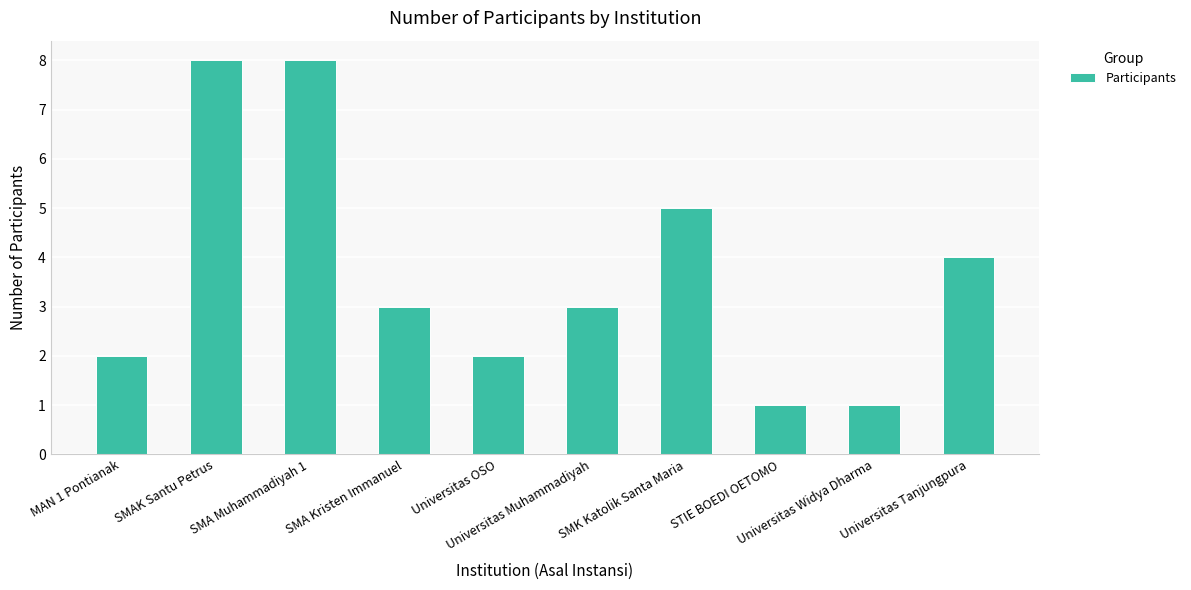

What is the difference between the maximum and minimum values?

7